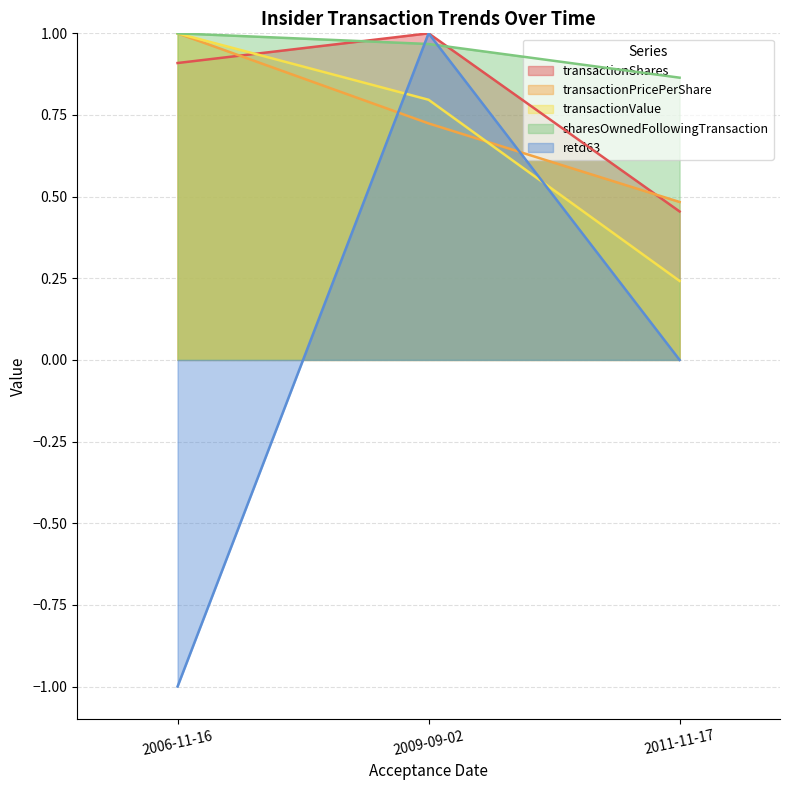

Which has a higher value, 2006-11-16 or 2009-09-02?

2009-09-02